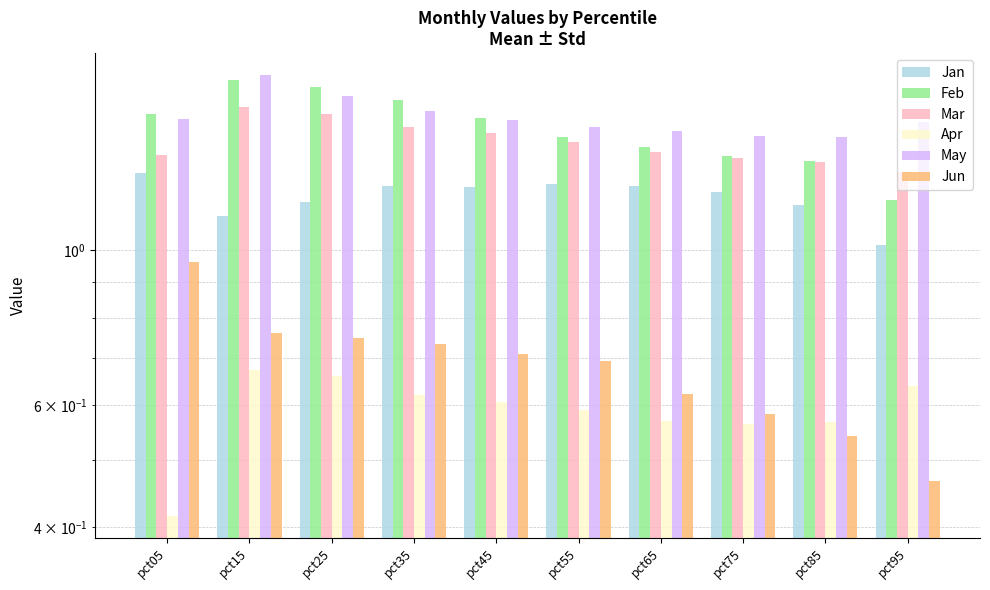

What is the difference between the maximum and minimum values in the Jan series?

0.3